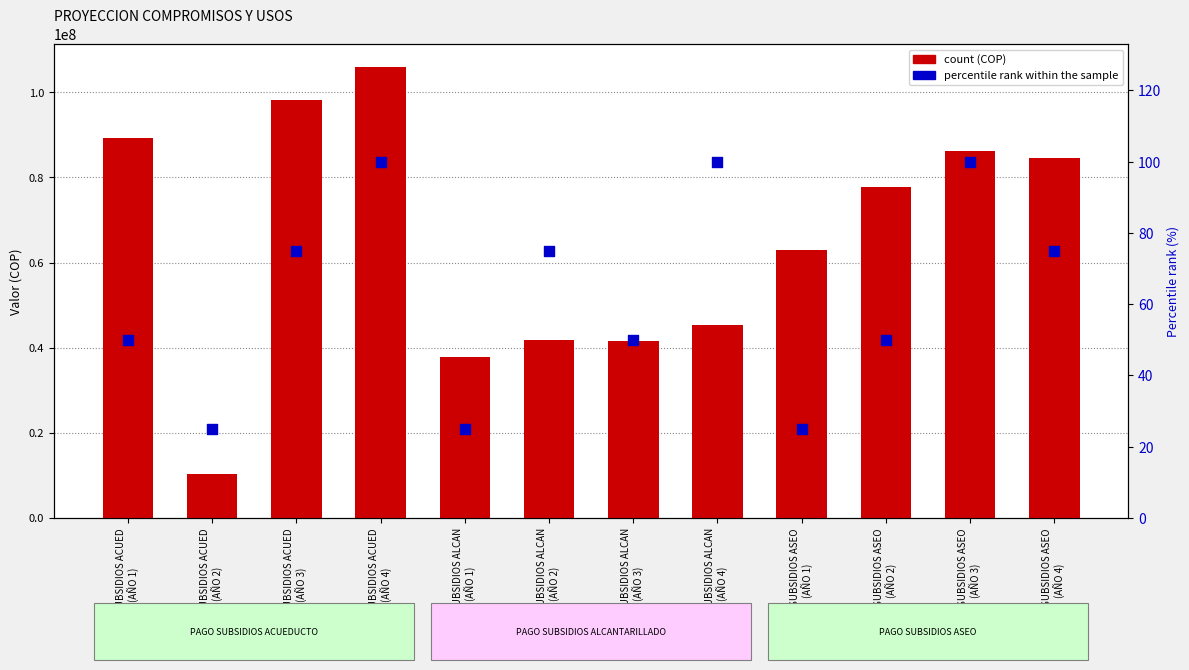

At which category is the sum across all series the highest?

PAGO SUBSIDIOS ACUED
(AÑO 4)